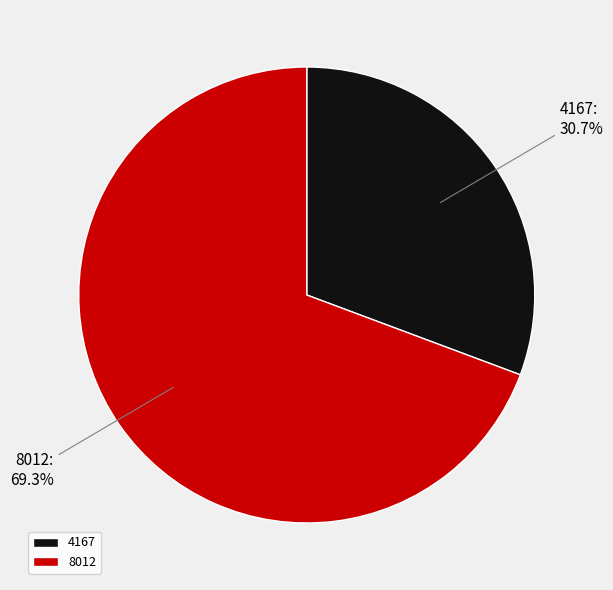

How many slices are in this pie chart?

2